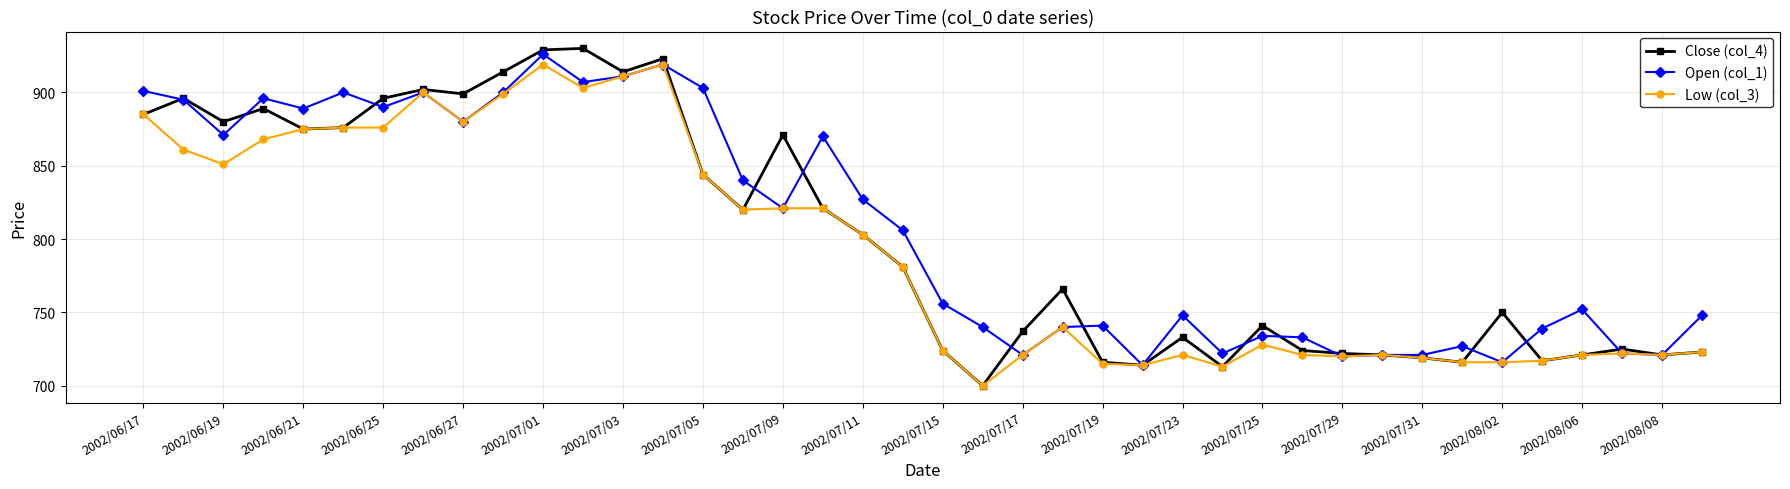

True or false: Open (col_1) has more than 2 points higher than both neighbors.

True